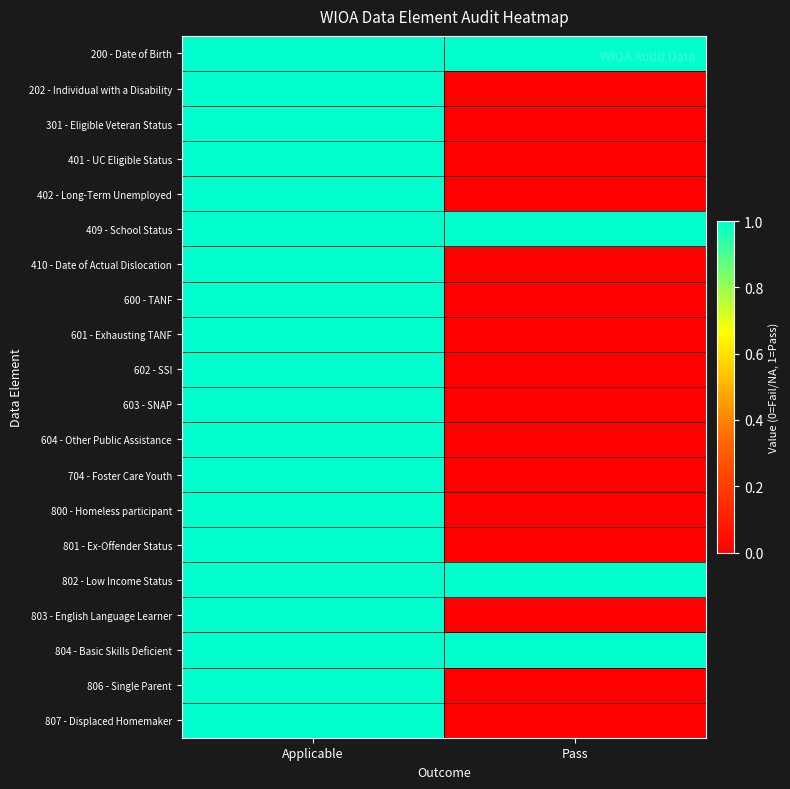

Reading left to right, extract all data points from this chart.

200 - Date of Birth: Applicable=1	Pass=1
202 - Individual with a Disability: Applicable=1	Pass=0
301 - Eligible Veteran Status: Applicable=1	Pass=0
401 - UC Eligible Status: Applicable=1	Pass=0
402 - Long-Term Unemployed: Applicable=1	Pass=0
409 - School Status: Applicable=1	Pass=1
410 - Date of Actual Dislocation: Applicable=1	Pass=0
600 - TANF: Applicable=1	Pass=0
601 - Exhausting TANF: Applicable=1	Pass=0
602 - SSI: Applicable=1	Pass=0
603 - SNAP: Applicable=1	Pass=0
604 - Other Public Assistance: Applicable=1	Pass=0
704 - Foster Care Youth: Applicable=1	Pass=0
800 - Homeless participant: Applicable=1	Pass=0
801 - Ex-Offender Status: Applicable=1	Pass=0
802 - Low Income Status: Applicable=1	Pass=1
803 - English Language Learner: Applicable=1	Pass=0
804 - Basic Skills Deficient: Applicable=1	Pass=1
806 - Single Parent: Applicable=1	Pass=0
807 - Displaced Homemaker: Applicable=1	Pass=0